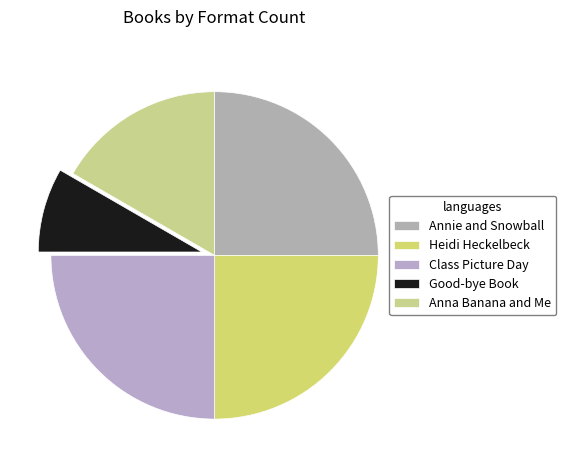

Is the sum of Anna Banana and Me and Good-bye Book greater than half?

No